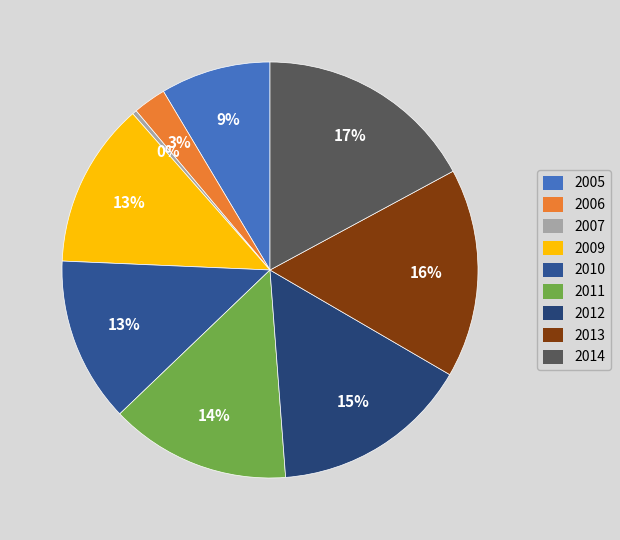

How many slices are in this pie chart?

9